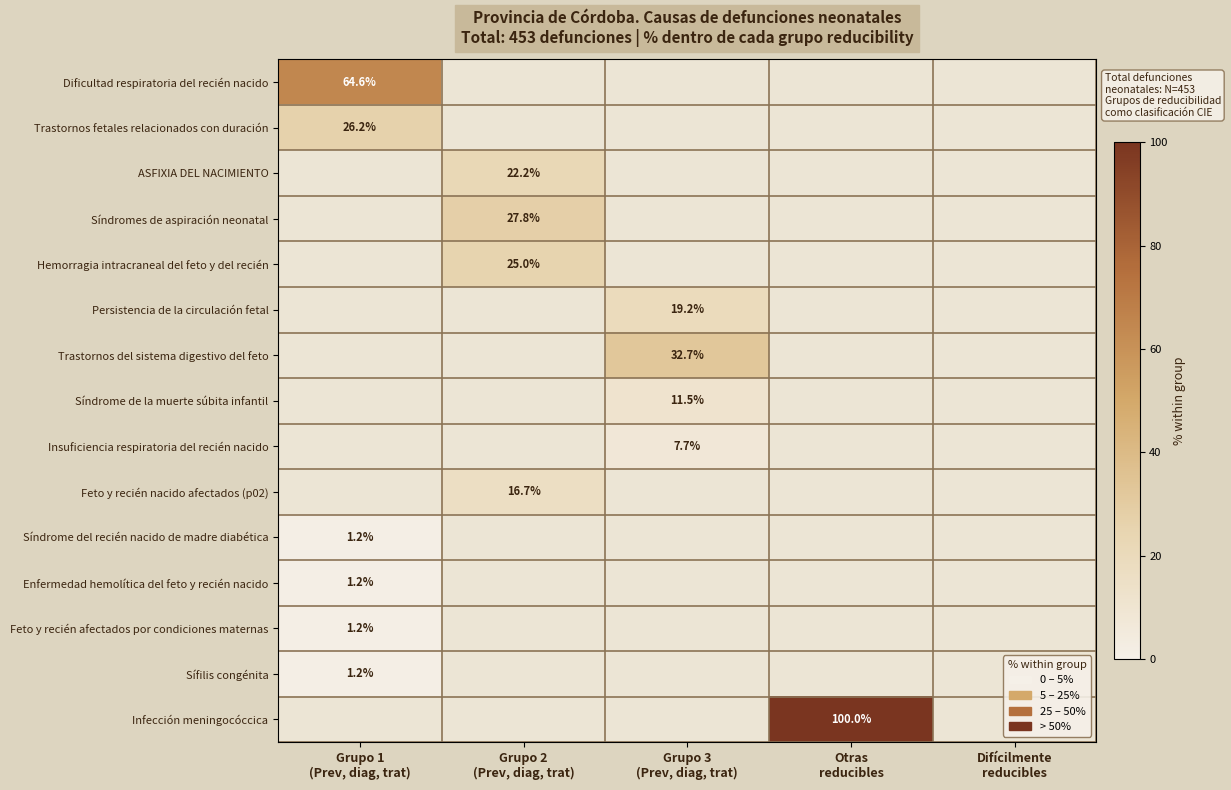

Which series has the widest spread of values?

Infección meningocóccica